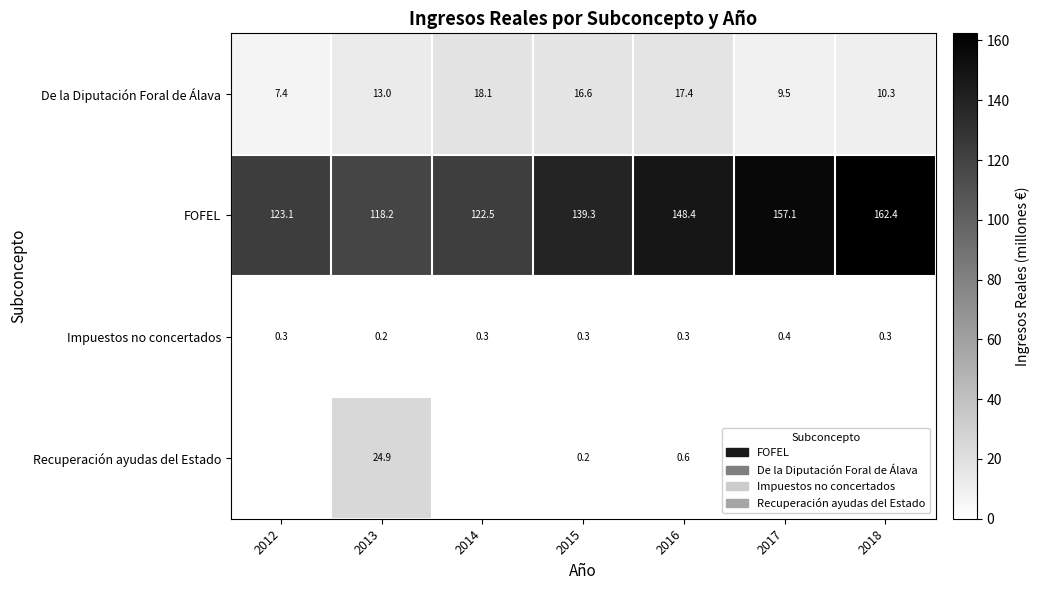

What is the difference between the second highest and minimum values in the FOFEL series?

38.9